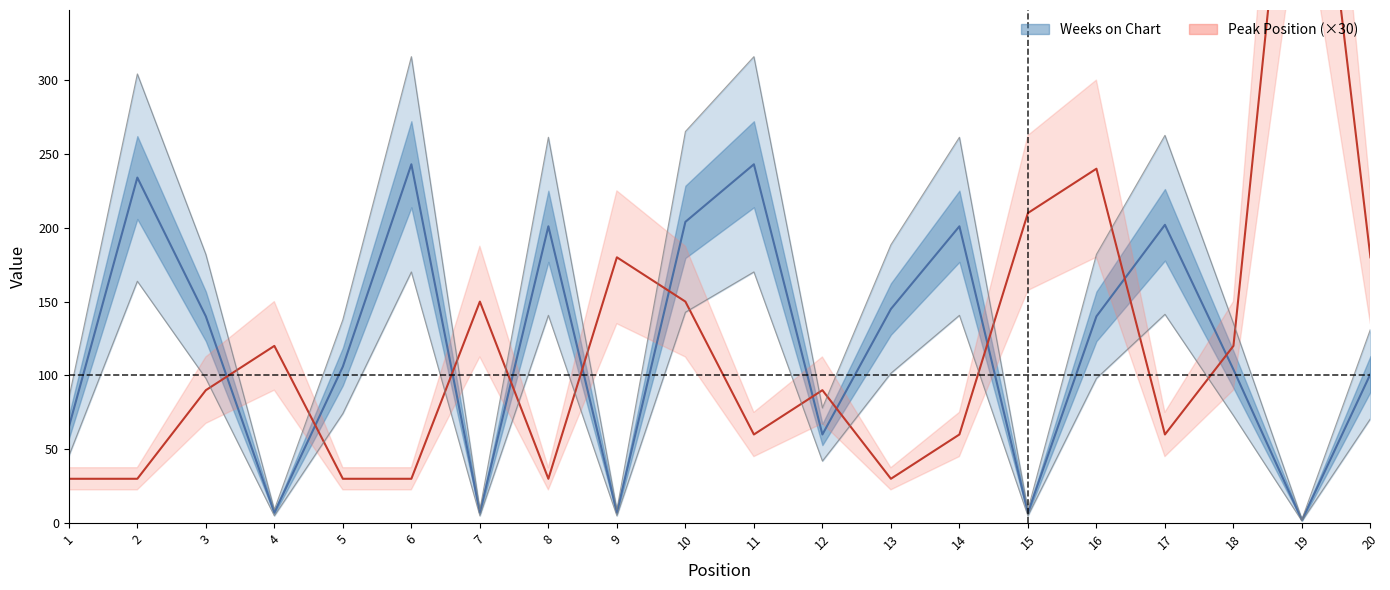

Which label corresponds to the largest value in the chart?

19